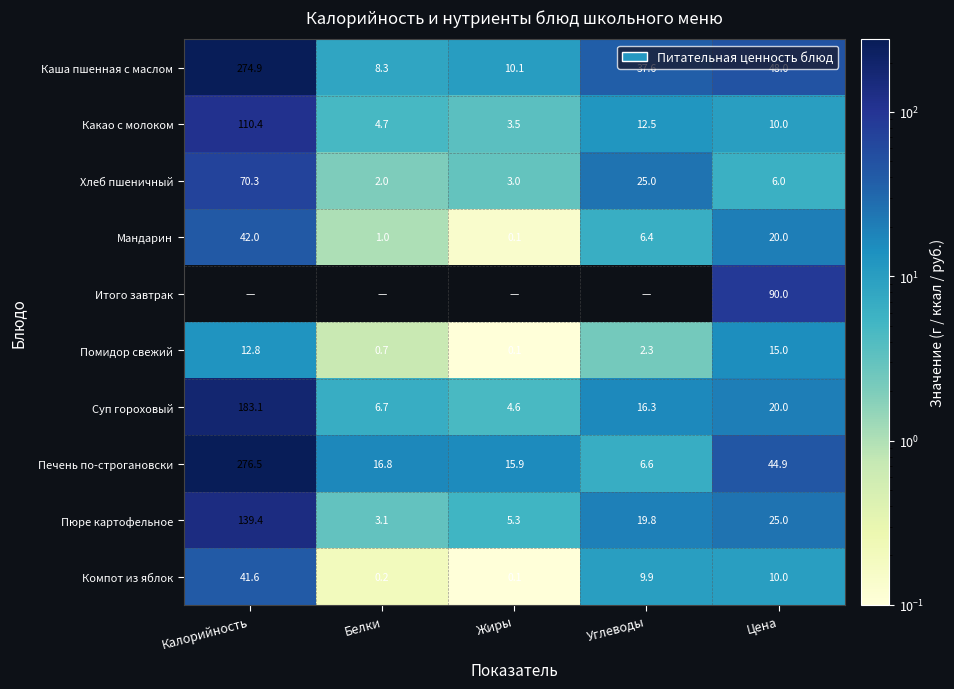

At which category is the sum across all series the highest?

Калорийность